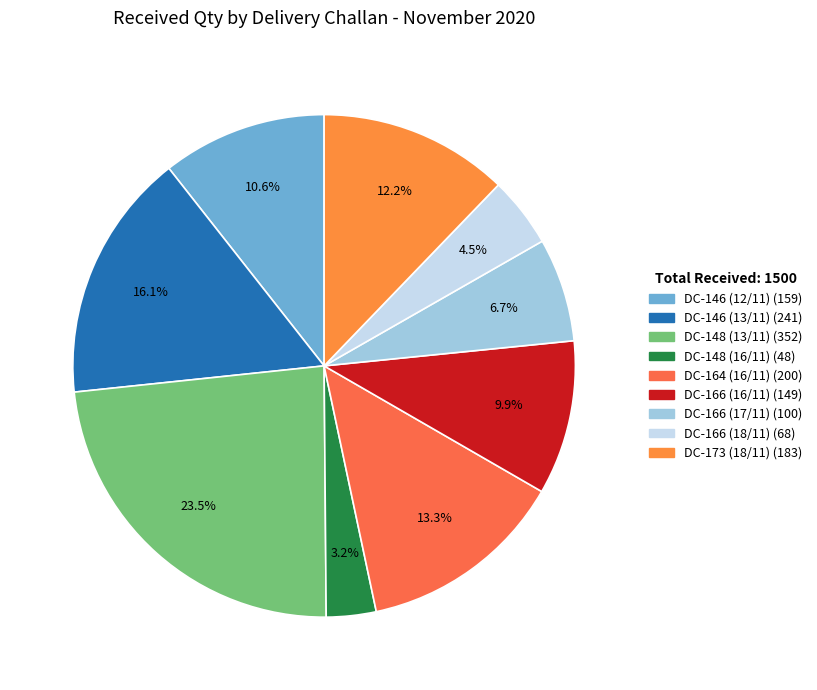

Is it true that DC-148 (16/11) is 1% of the pie?

False